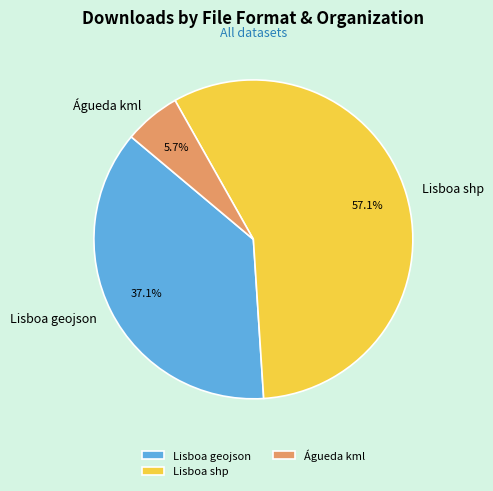

Between Lisboa geojson and Águeda kml, which is larger?

Lisboa geojson